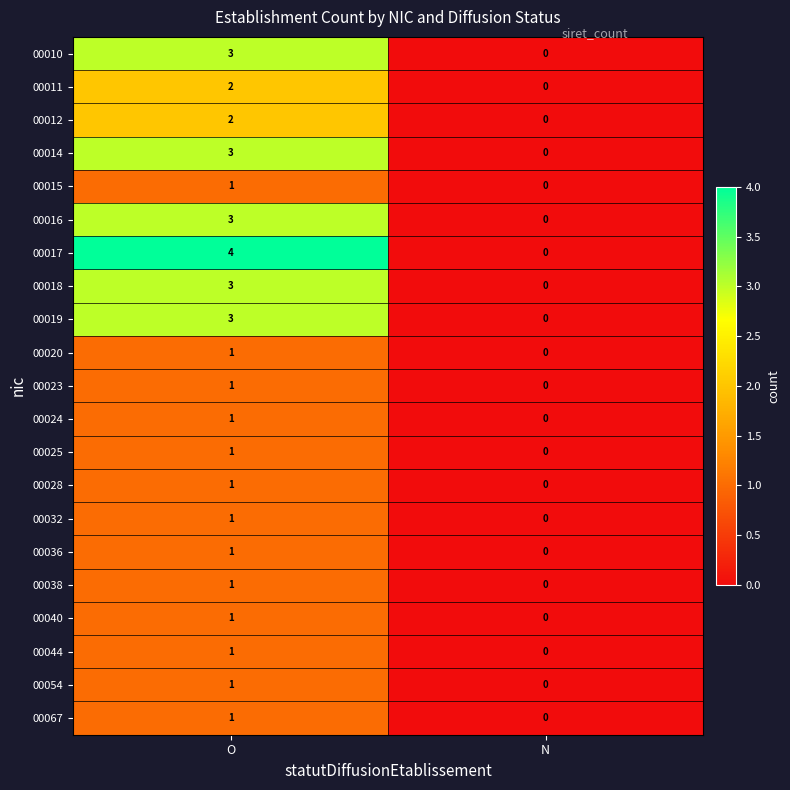

The 00012 series shows 3 at O. True or false?

False